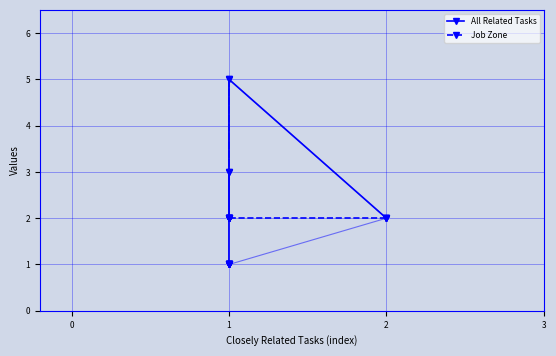

The value of All Related Tasks at 1 is 1. True or false?

False